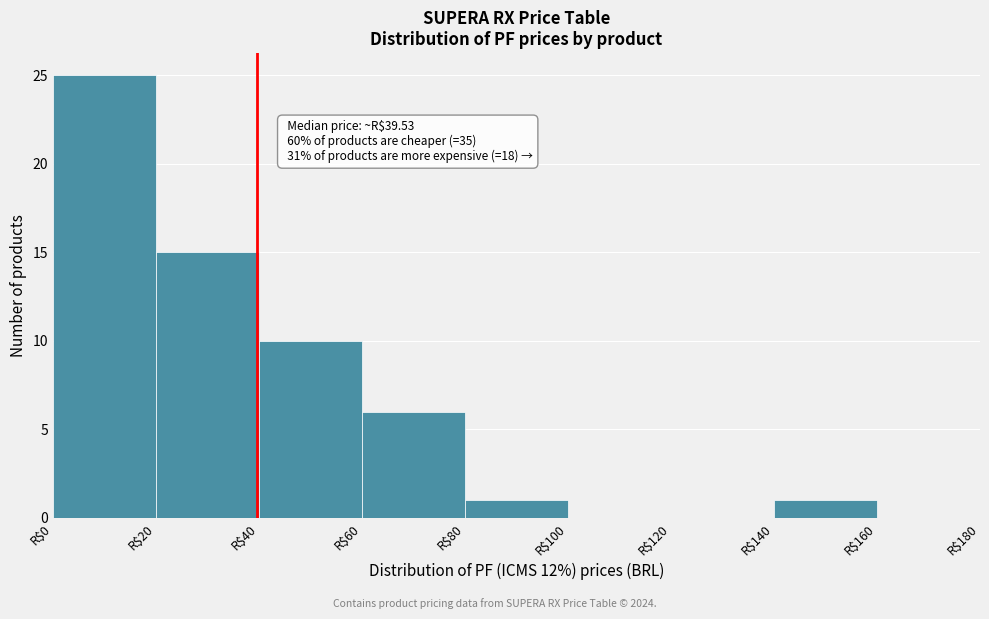

Over which range of the x-axis is the bar tallest?

0 to 20